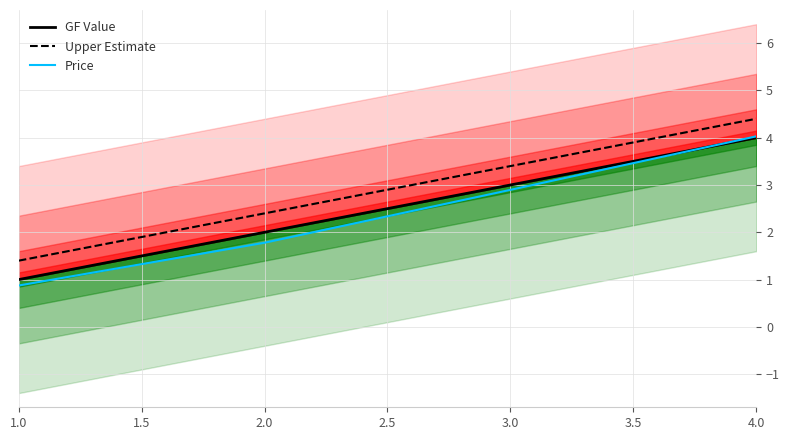

True or false: Upper Estimate has more than 0 interior local peaks.

False